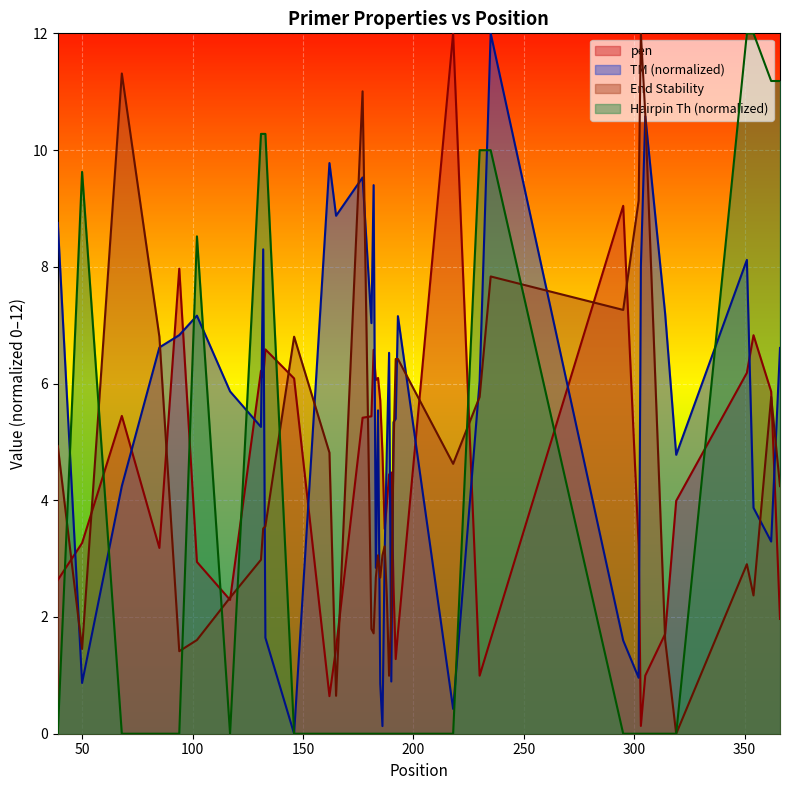

What is the difference between the maximum and minimum values in the PRIMER_LEFT_0_TM series?

12.0